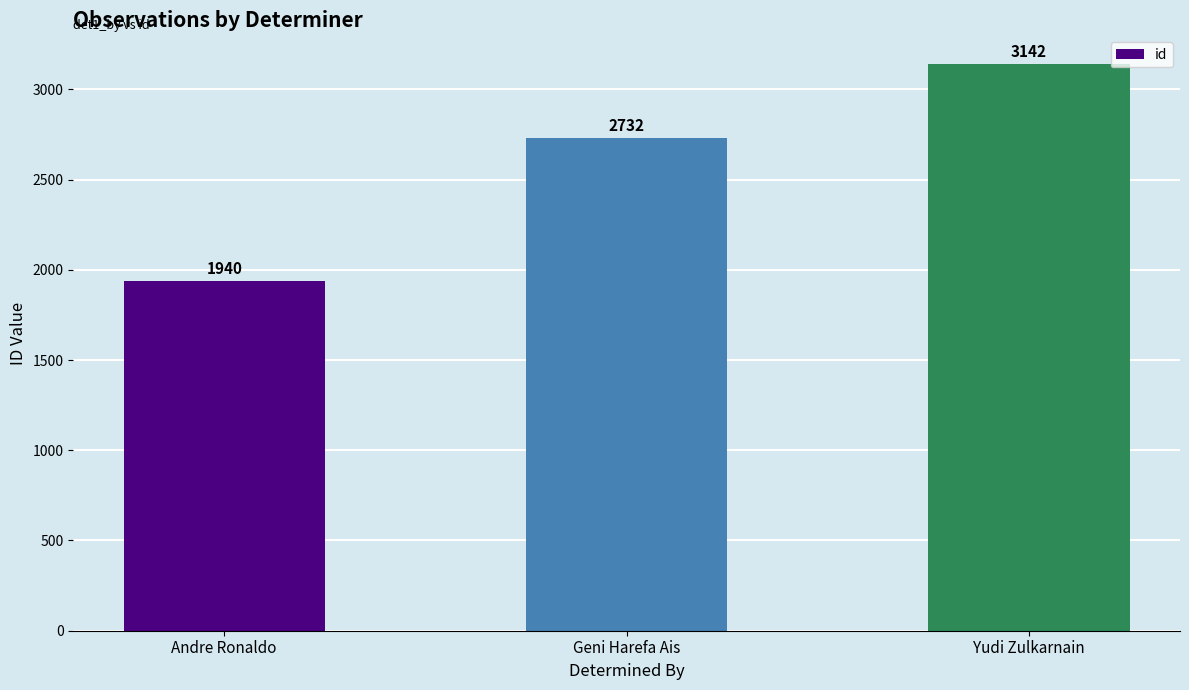

At which label is the value closest to 2541?

Geni Harefa Ais